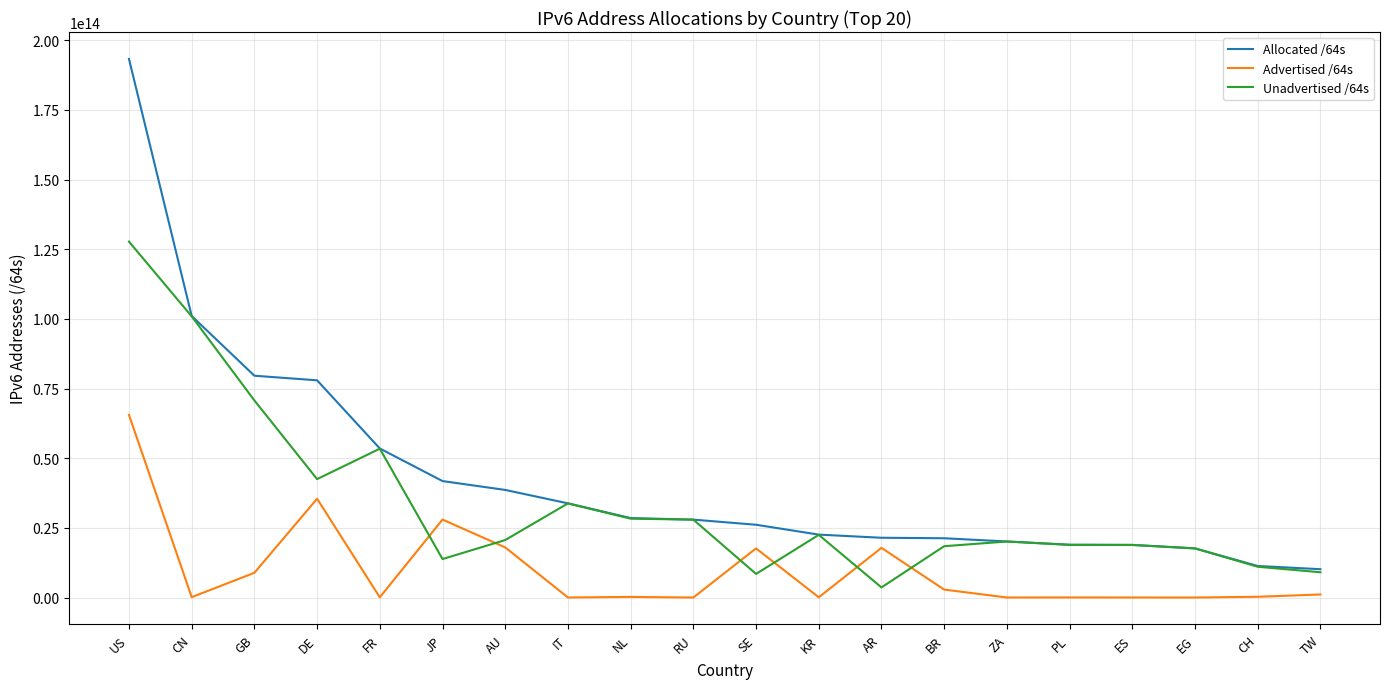

Which series has the widest spread of values?

Allocated /64s